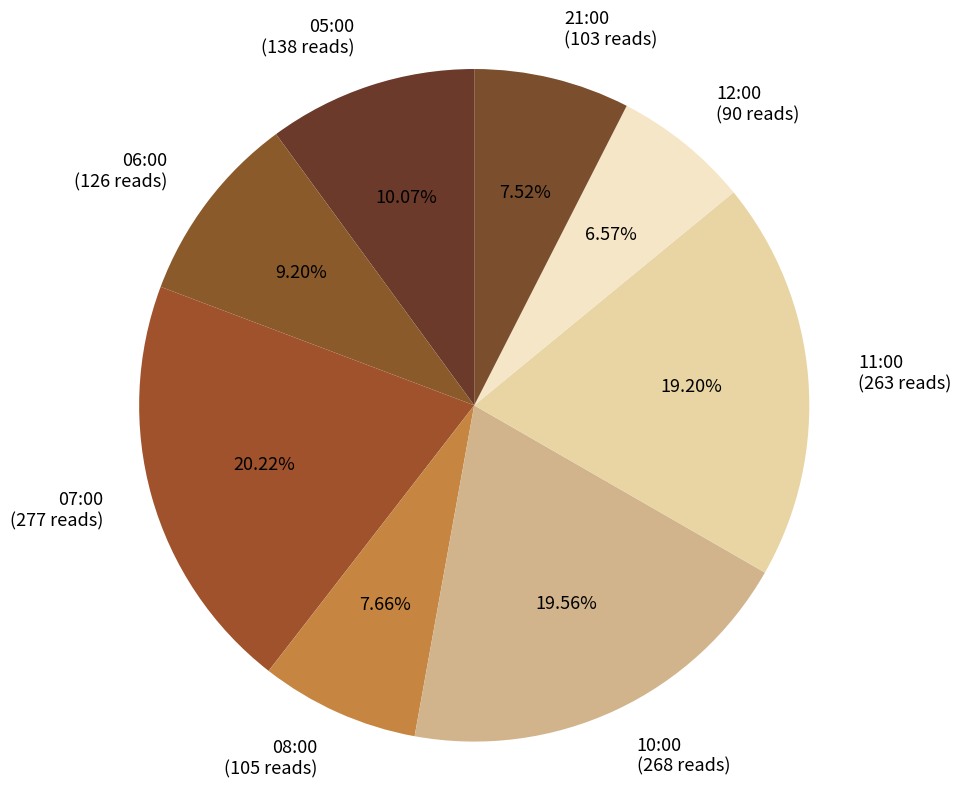

What is the ratio of the value at 21:00 to the value at 07:00?

0.4